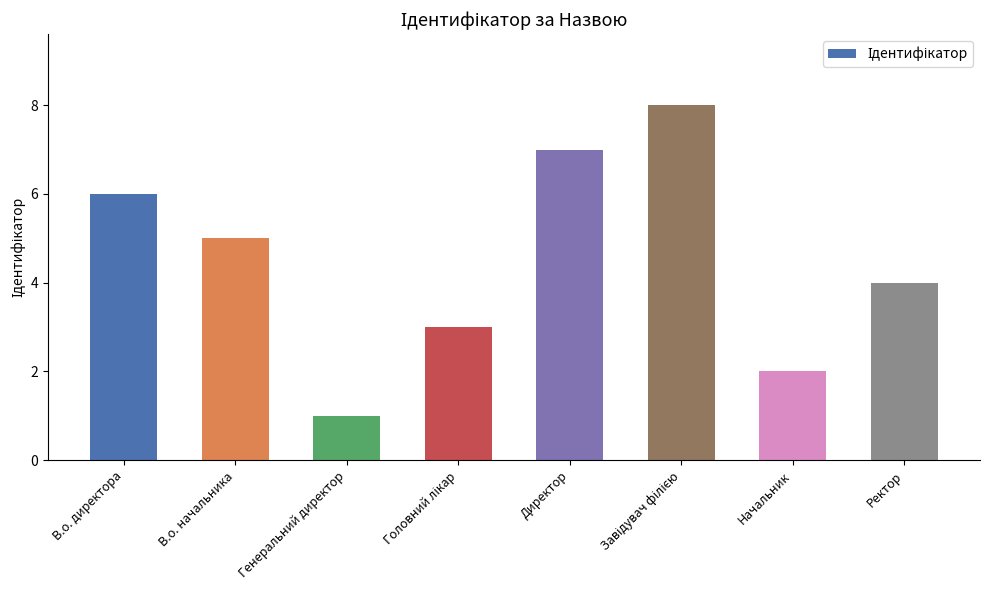

Which category has the lowest value across all series?

Генеральний директор